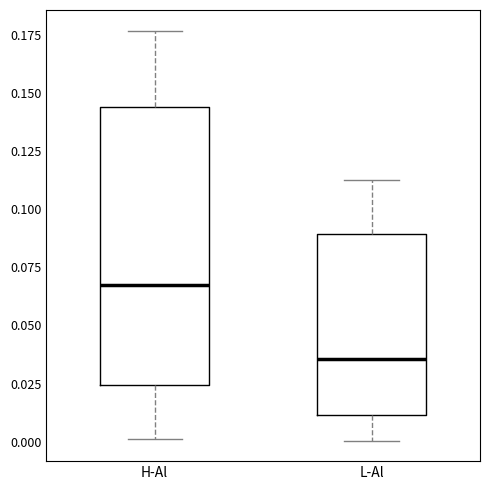

Reading left to right, transcribe this box plot: for each box, give where its median line is, the range the box spans, and where its two whiskers end, as read against the y-axis. The values are not printed on the chart, so give them approximately, as read against the axis.

H-Al: median 0.065, box 0.025 to 0.145, whiskers 0.000 to 0.175
L-Al: median 0.035, box 0.010 to 0.090, whiskers 0.000 to 0.115